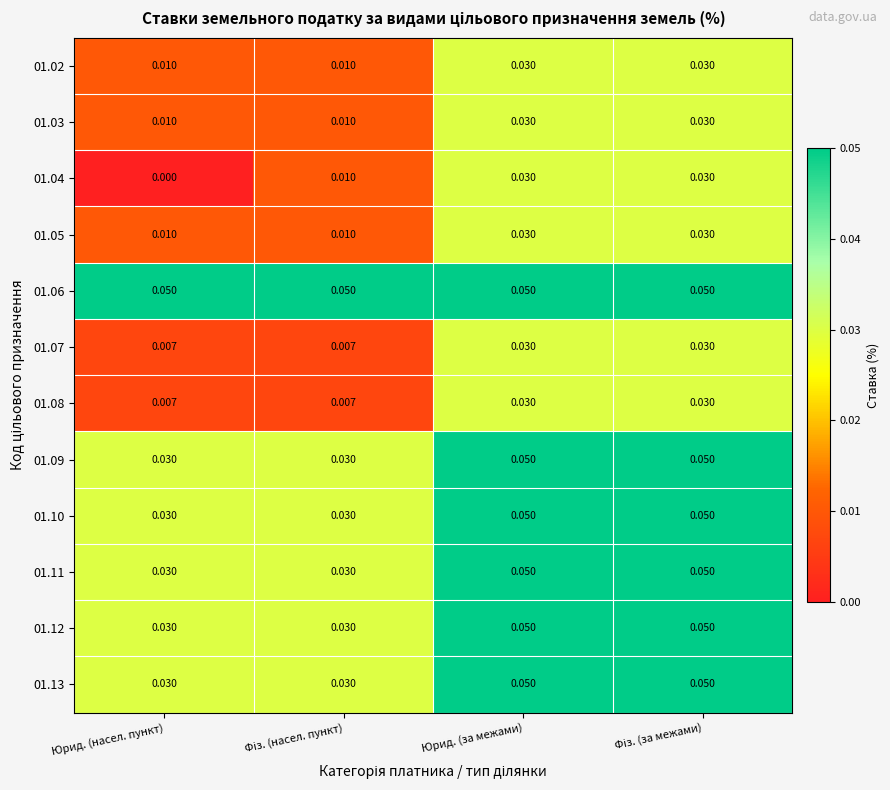

List the series in order of their peak value, highest first.

01.06, 01.09, 01.10, 01.11, 01.12, 01.13, 01.02, 01.03, 01.04, 01.05, 01.07, 01.08